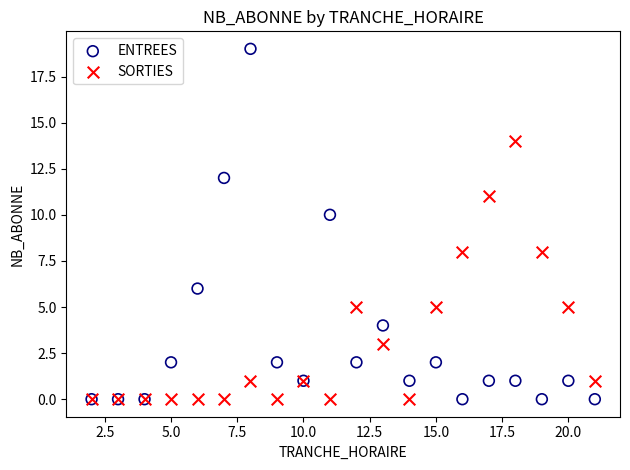

What are all the series names shown in the legend?

ENTREES, SORTIES